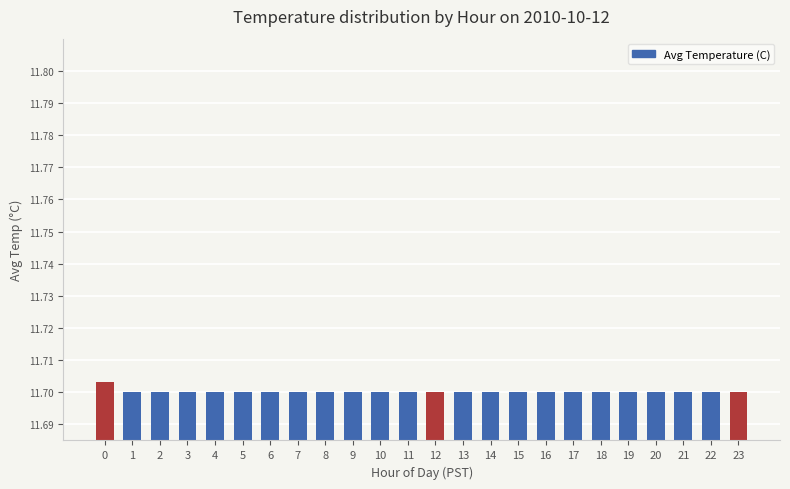

What is the ratio of the value at 11 to the value at 19?

1.0